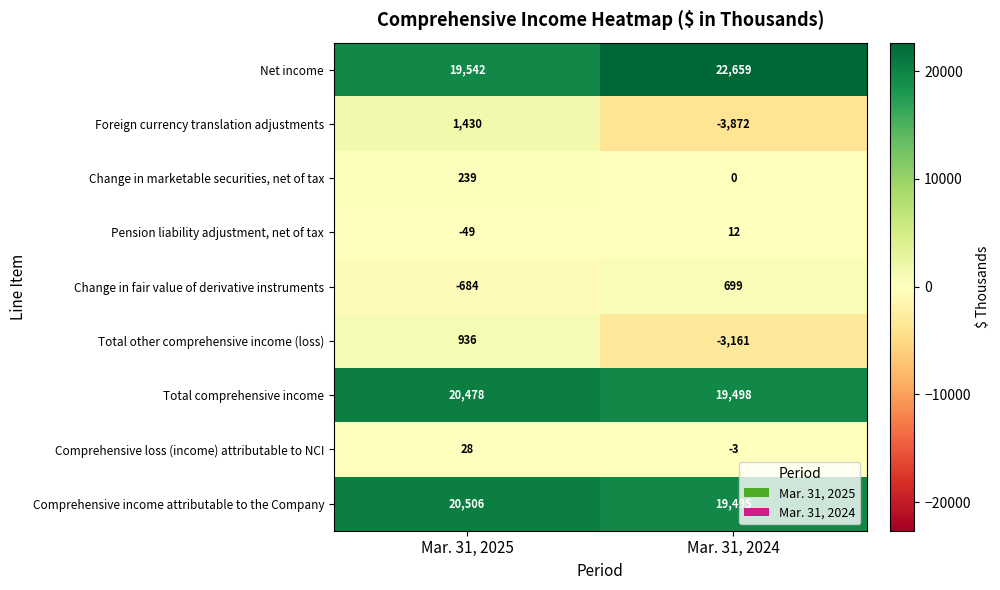

What is the difference between the Change in marketable securities, net of tax values at Mar. 31, 2025 and Mar. 31, 2024?

239